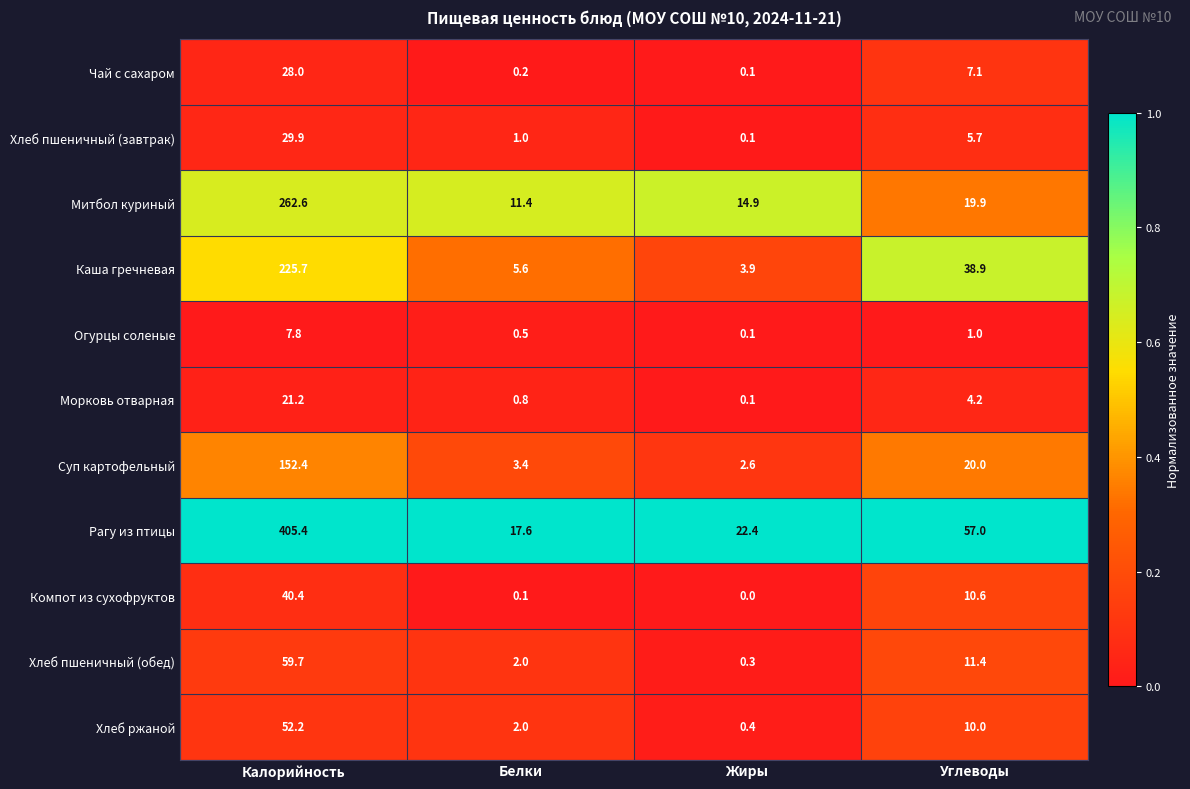

What is the total value across all series at Белки?

44.6